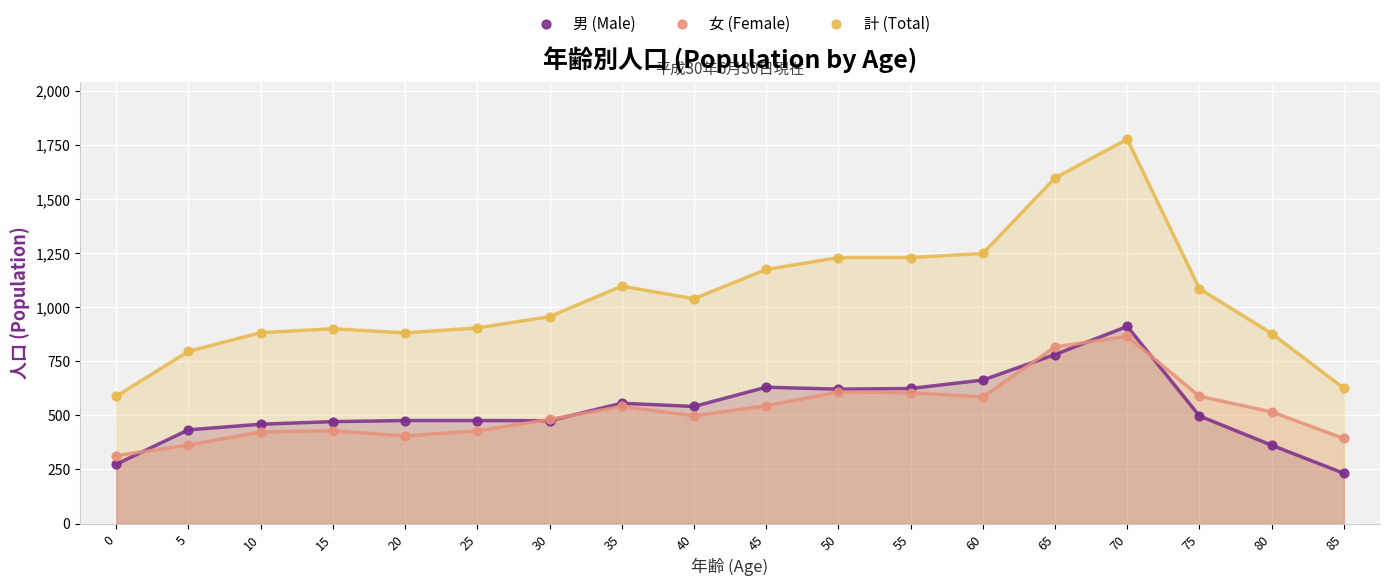

What are all the series names shown in the legend?

男 (Male), 女 (Female), 計 (Total)